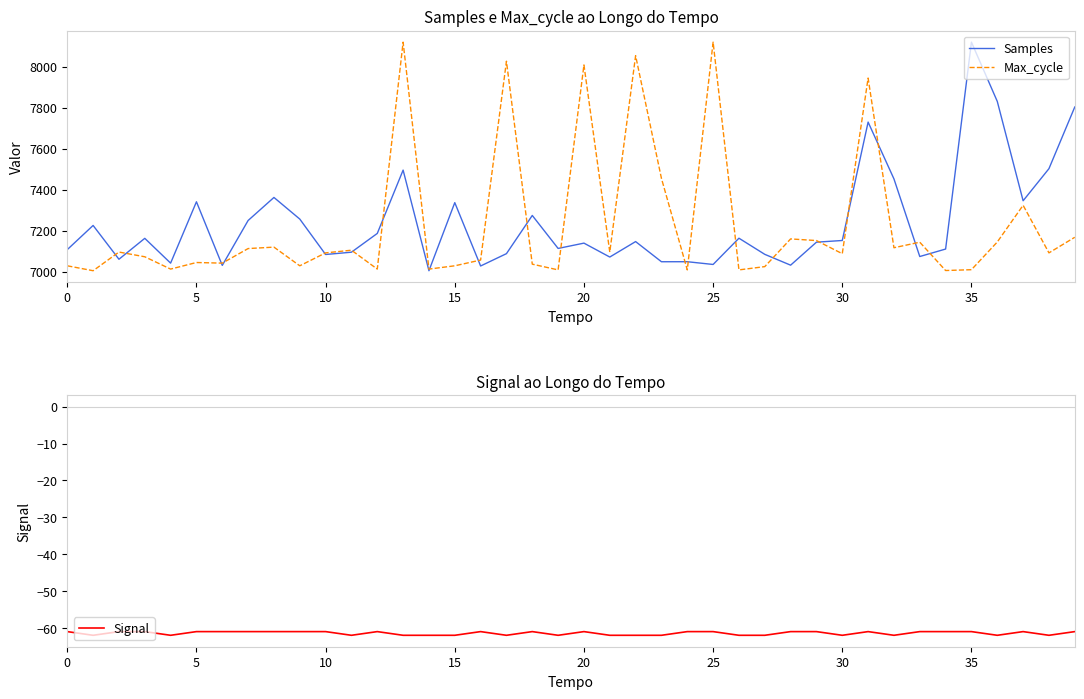

Which category has the highest value in the Samples series?

35